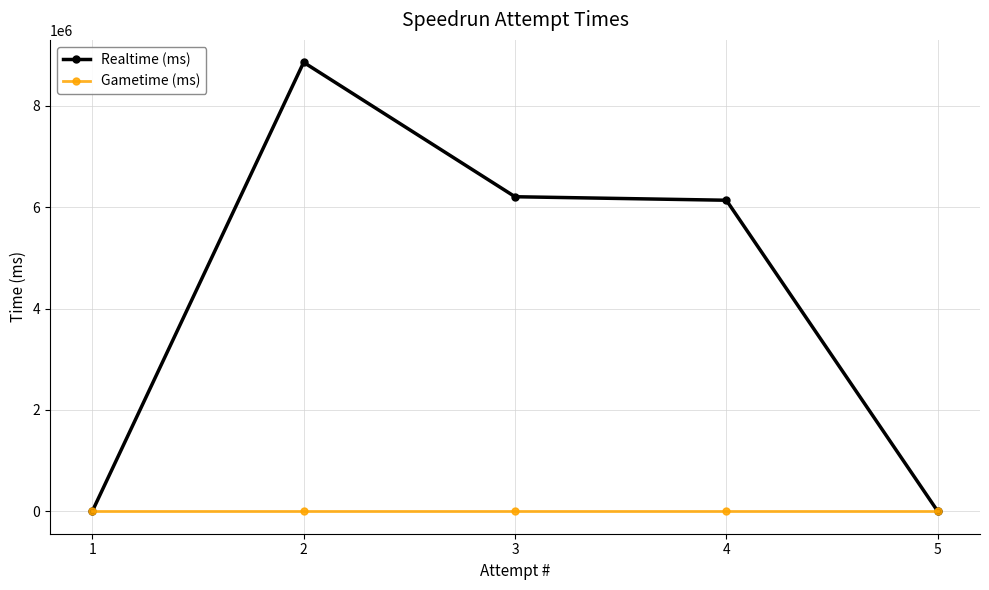

What is the maximum value shown in the chart?

8860805